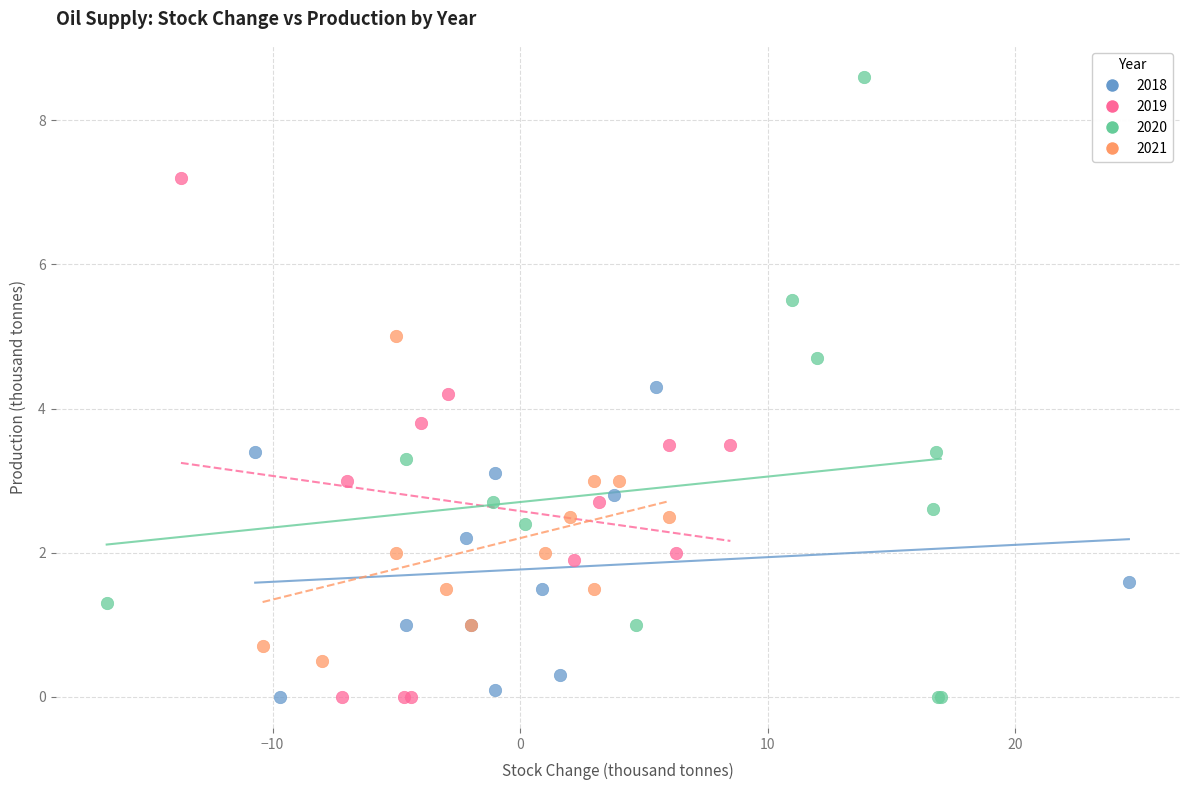

Which series reaches the maximum Y coordinate?

2020